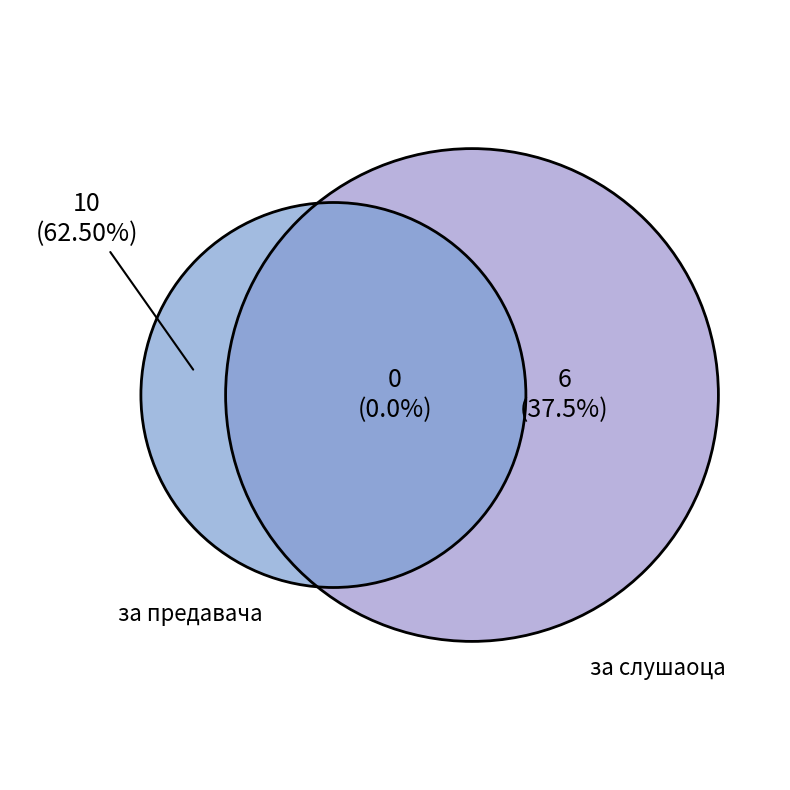

To the nearest percent, what portion does за слушаоца represent?

38%